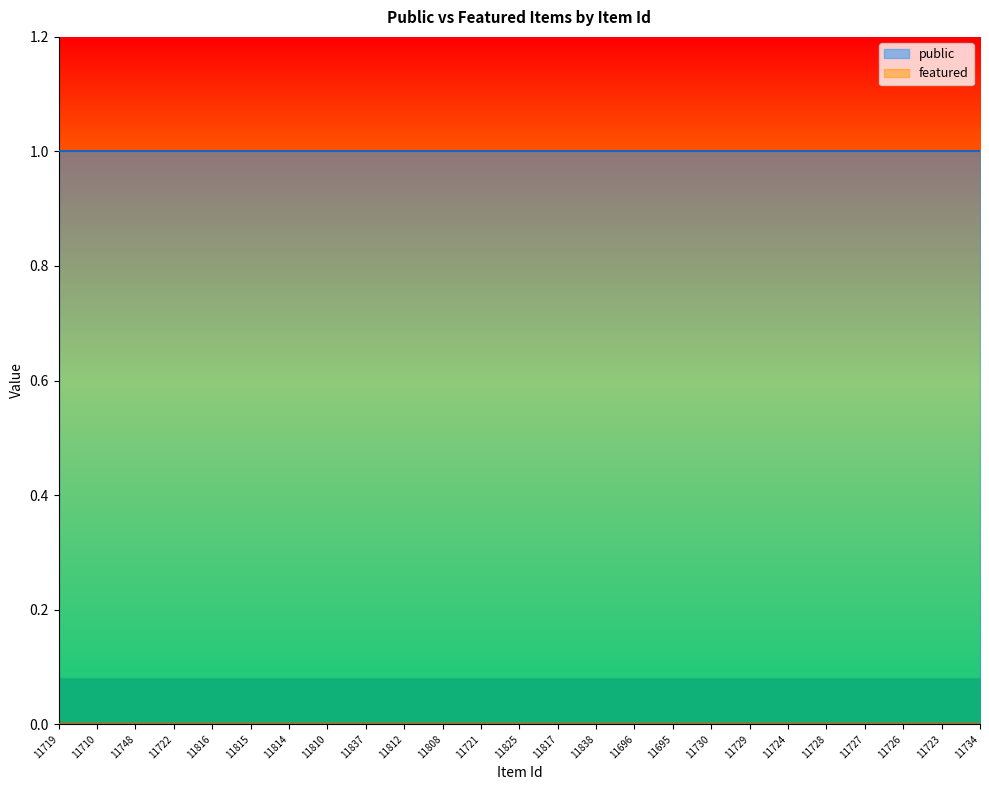

Rank the categories by public value from lowest to highest.

11719, 11710, 11748, 11722, 11816, 11815, 11814, 11810, 11837, 11812, 11808, 11721, 11825, 11817, 11838, 11696, 11695, 11730, 11729, 11724, 11728, 11727, 11726, 11723, 11734